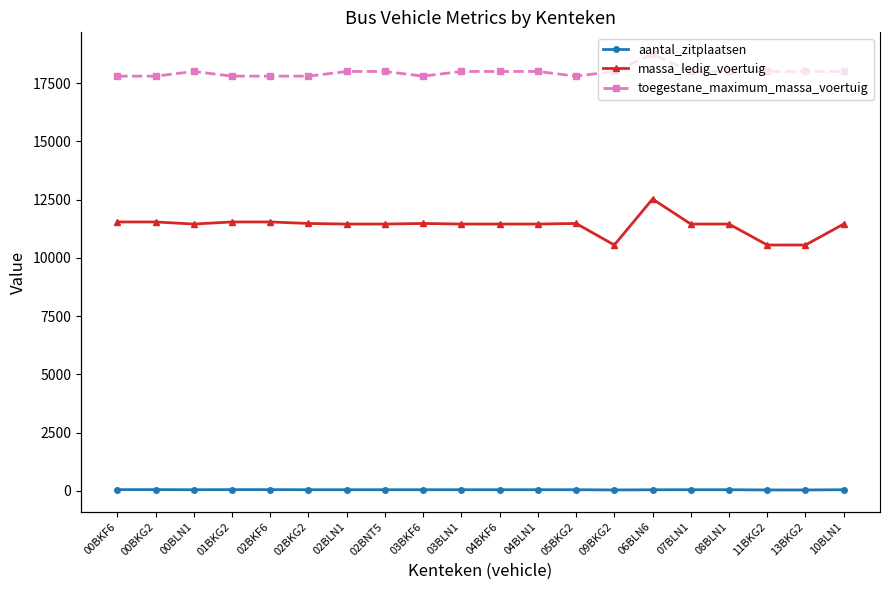

What is the sum of the aantal_zitplaatsen values at 02BKG2 and 05BKG2?

88